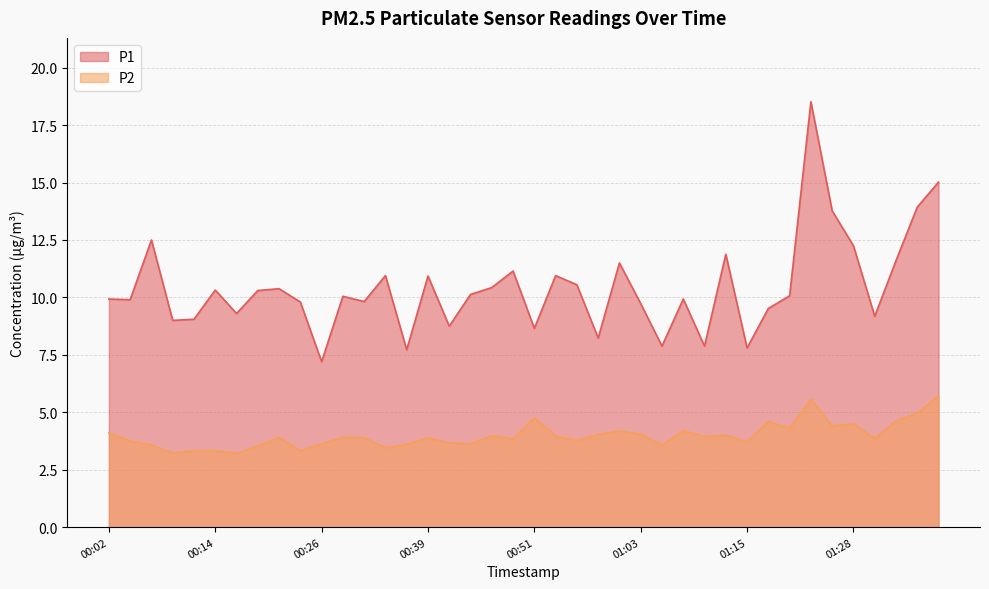

What is the difference between the second highest and second lowest values in the P2 series?

2.4